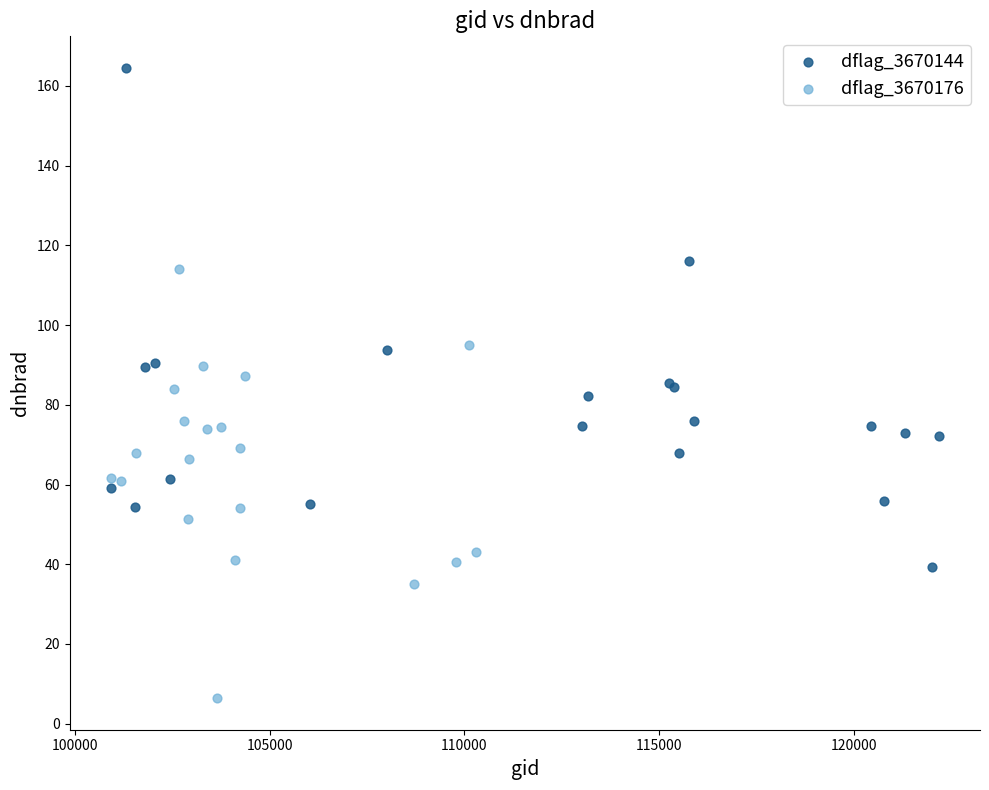

Which series contains the lowest Y value?

dflag_3670176